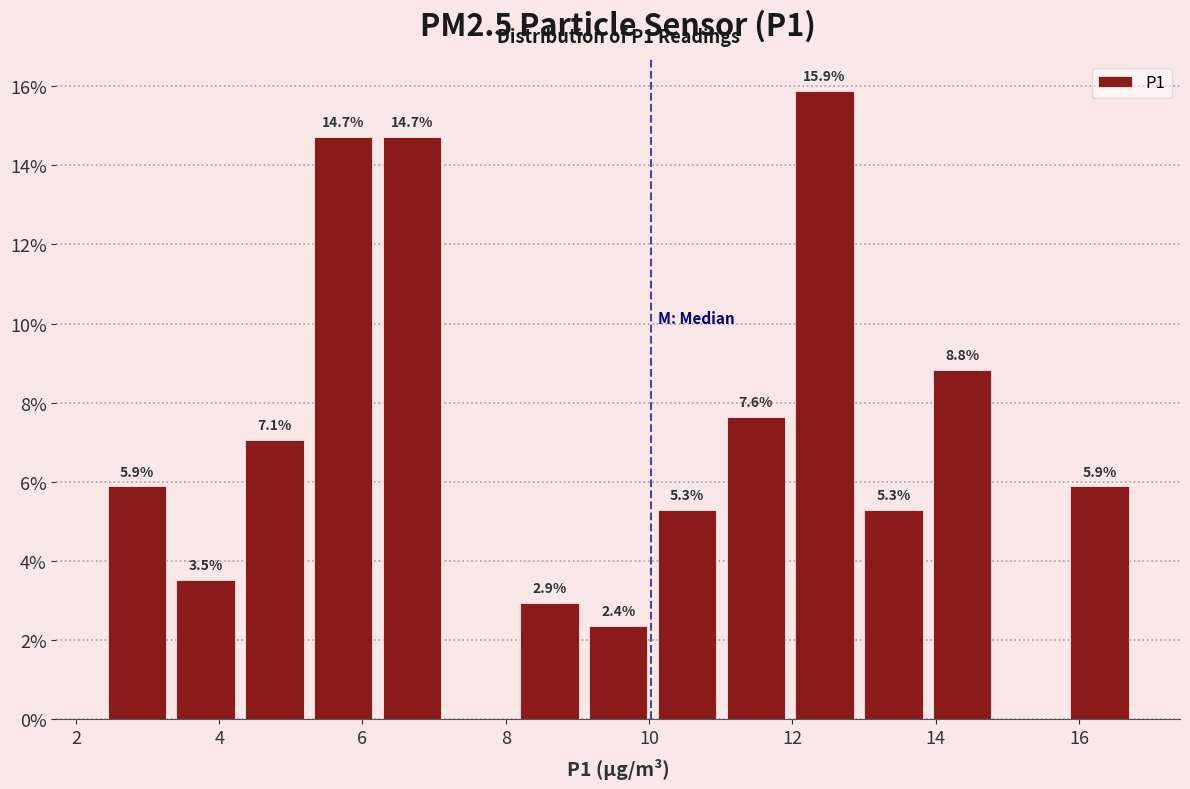

Over which range of the x-axis is the bar tallest?

12.0 to 13.0